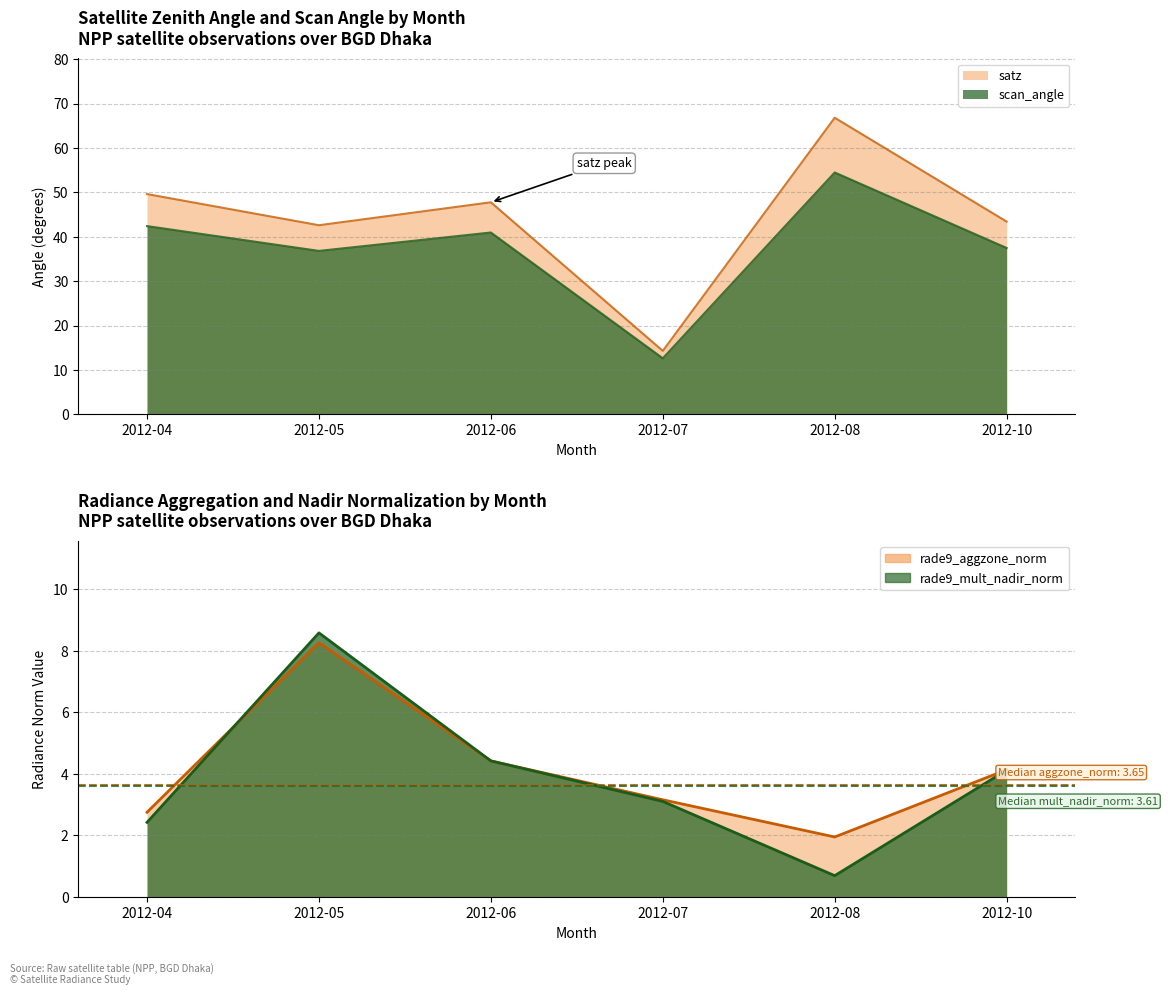

Which category has the highest value in the rade9_mult_nadir_norm line series?

2012-05